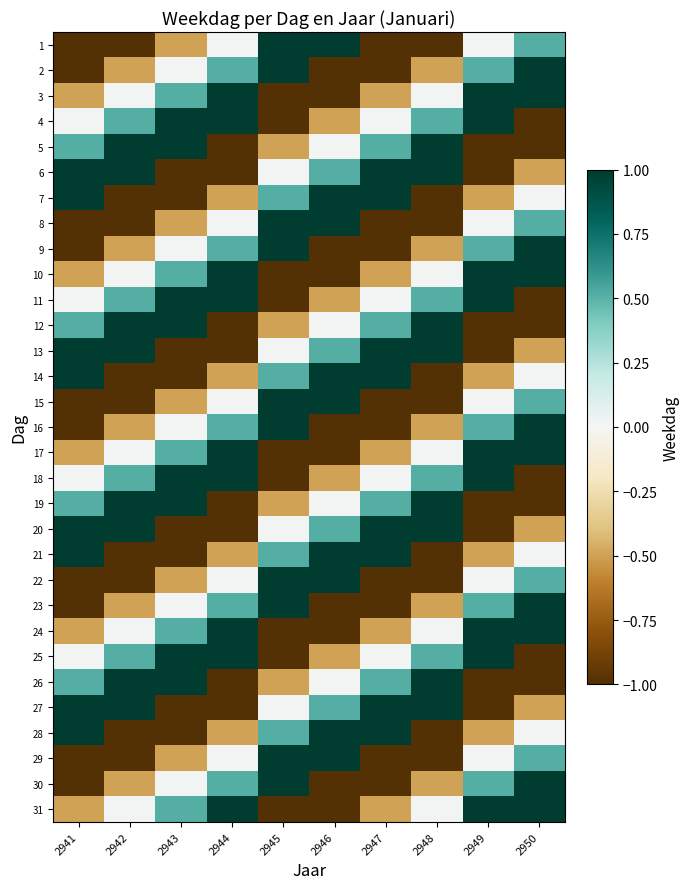

How many distinct data groups are displayed?

31